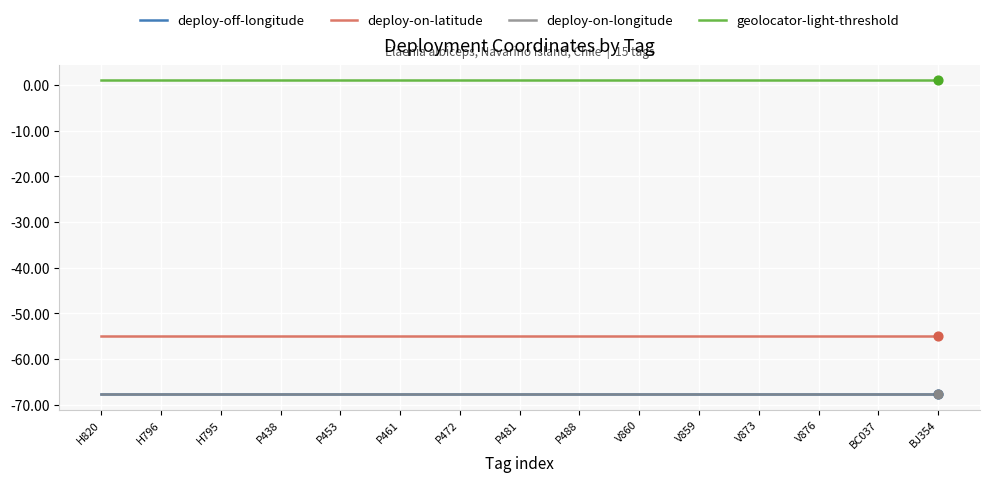

Does the chart have visible grid lines?

Yes